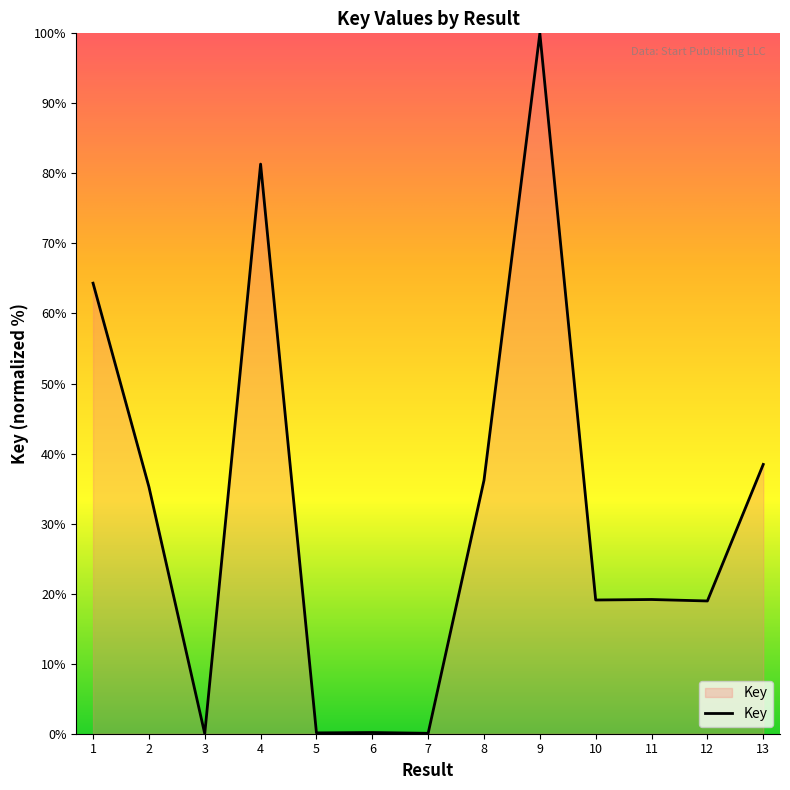

Which label corresponds to the largest value in the chart?

9